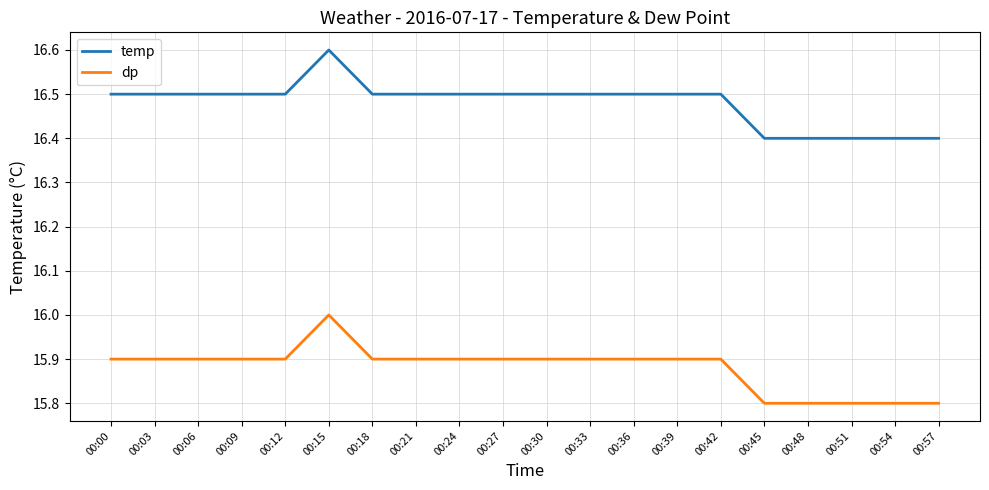

Count the dp values in the range 15 to 16.

20